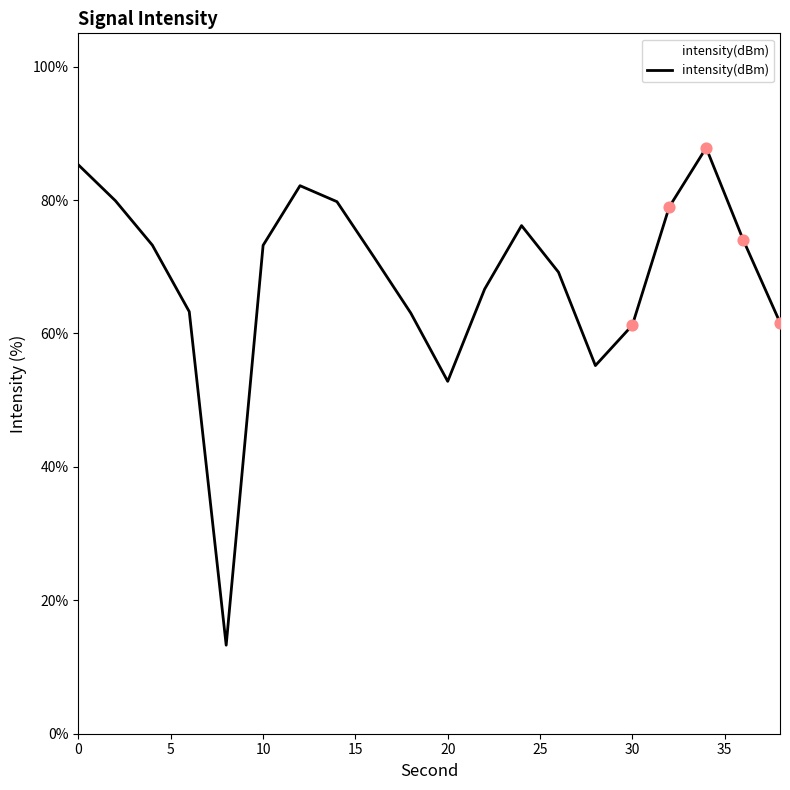

What is the difference between the maximum and minimum values?

74.6